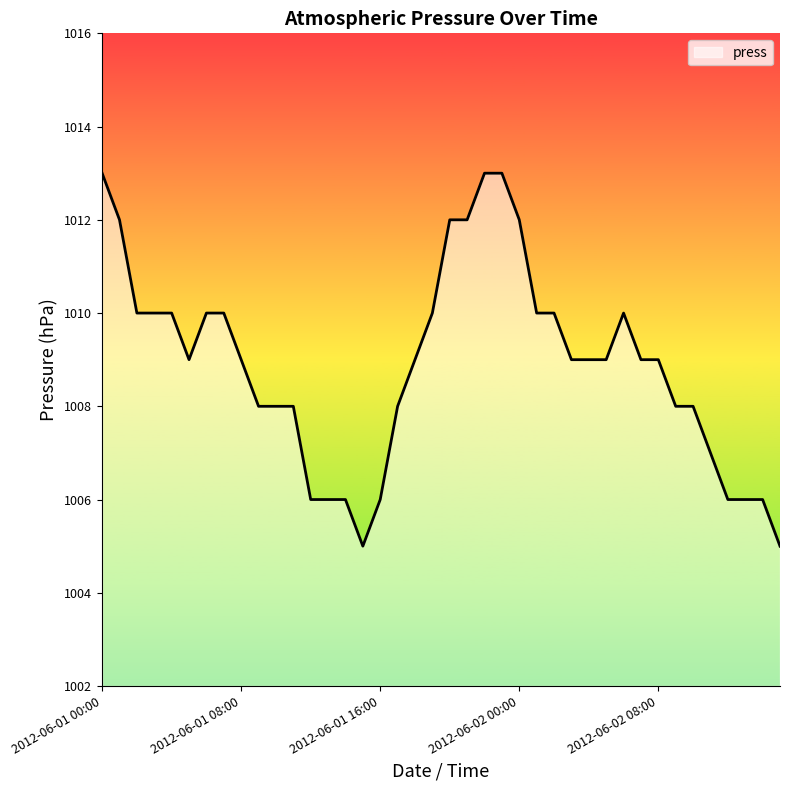

What is the smallest value displayed?

1005